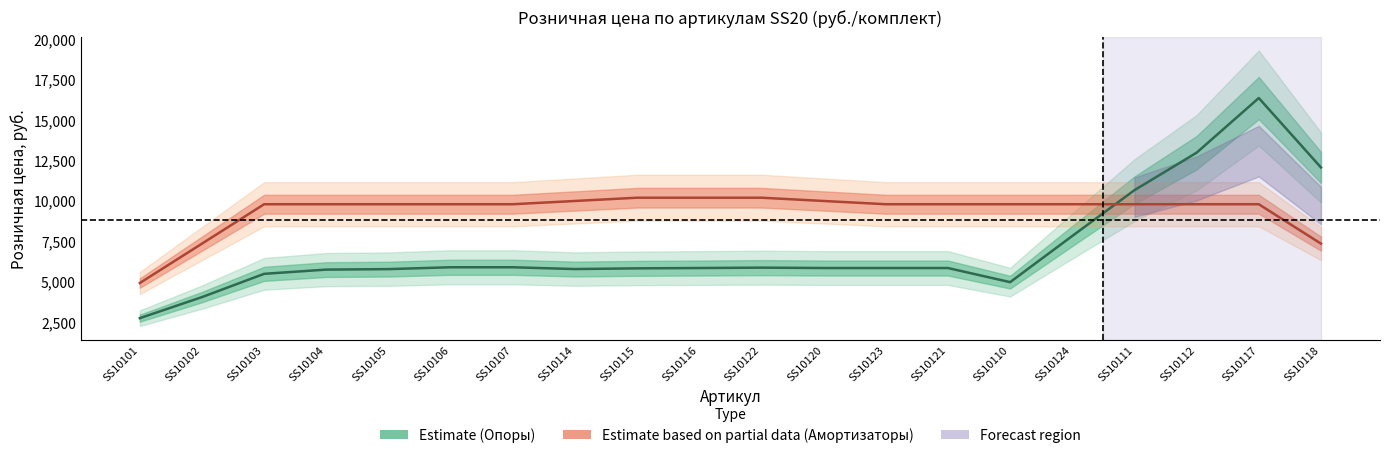

At which category does the chart reach its minimum across all series?

SS10101